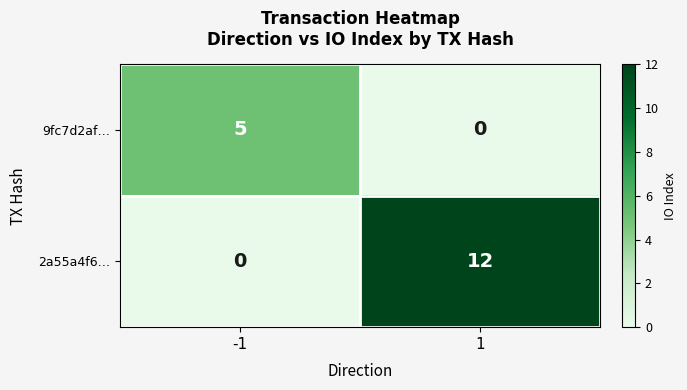

What is the spread (max minus min) of values at 1?

12